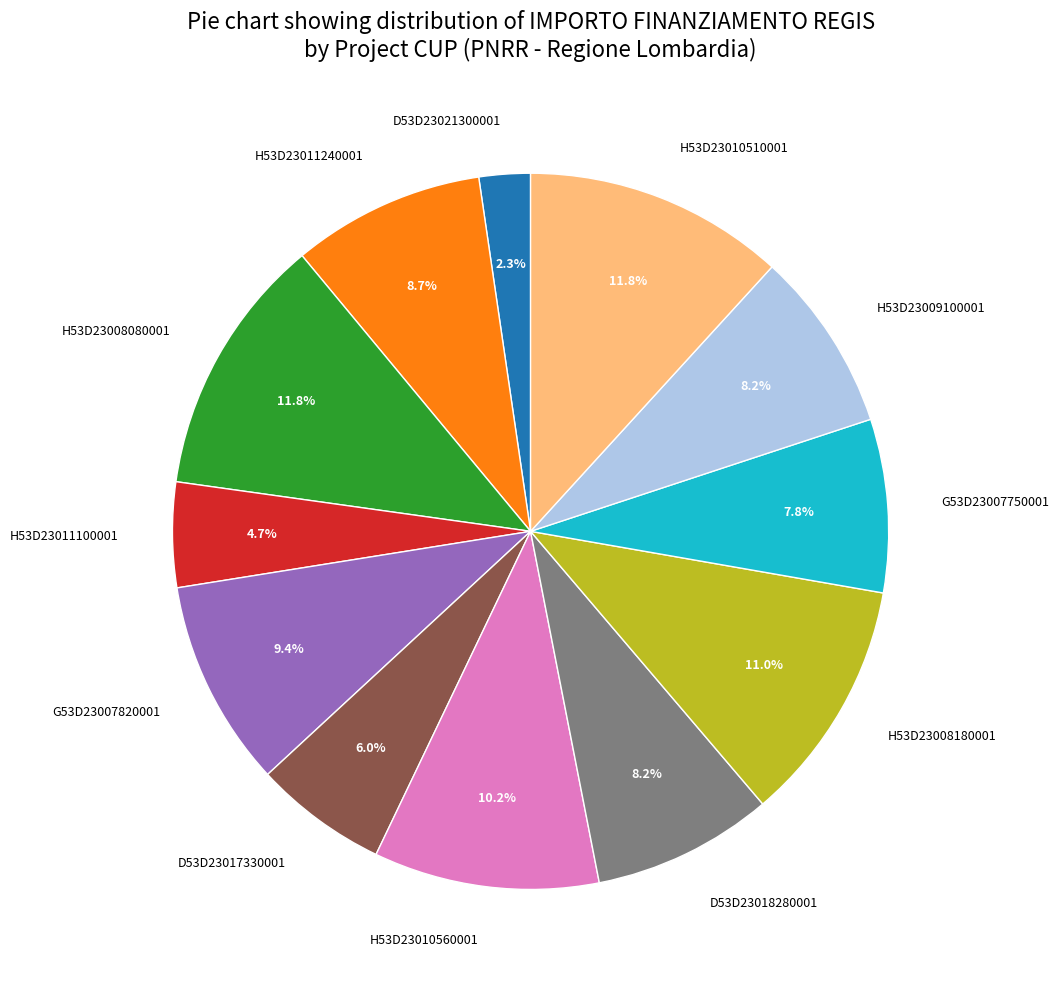

How many slices are in this pie chart?

12